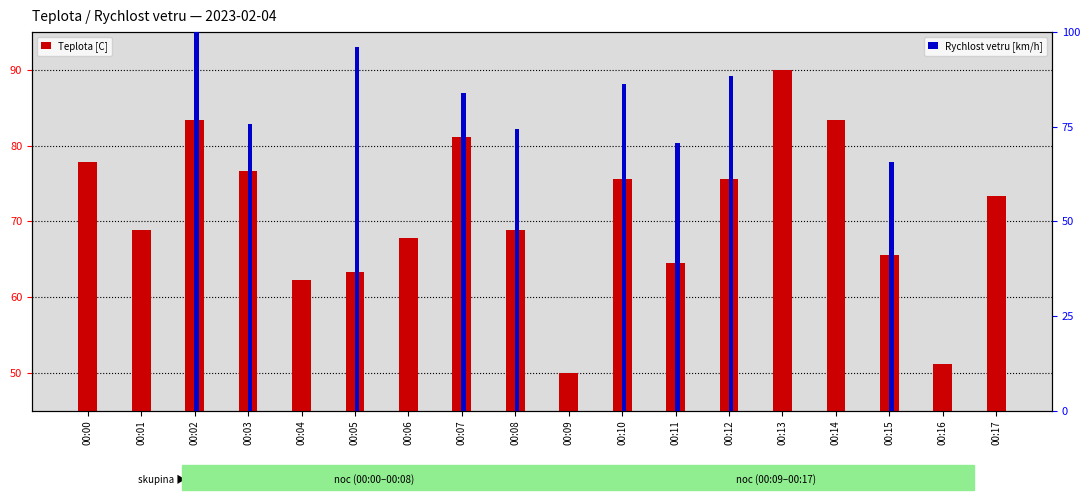

Which category has the highest value in the Teplota [C] series?

00:13